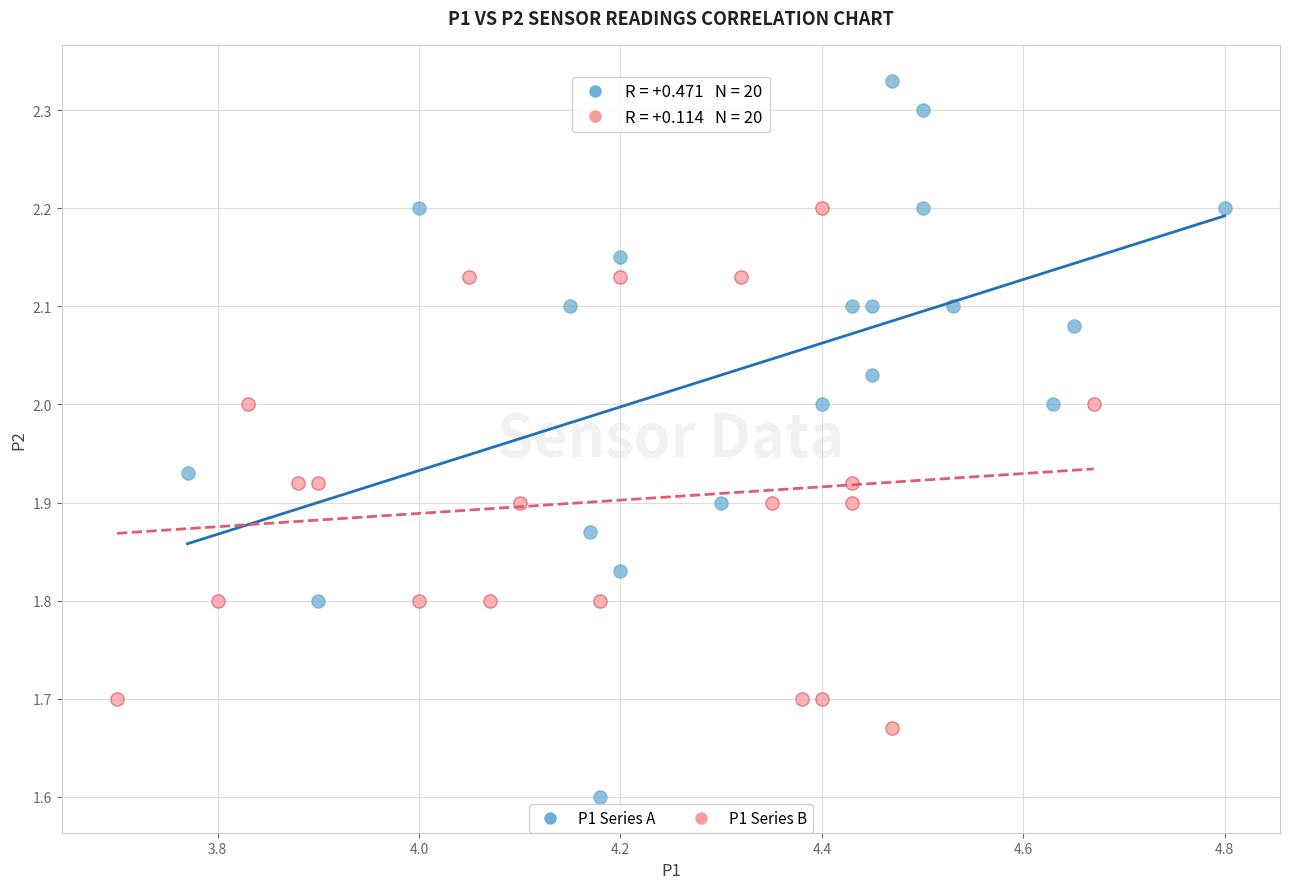

Which series contains the lowest Y value?

P1 Series A